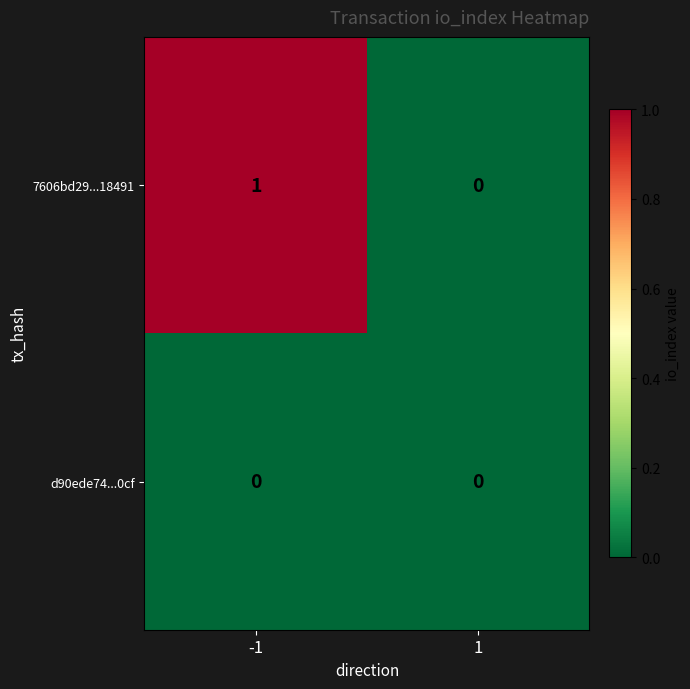

Reading right to left, what are all the values shown in this chart?

7606bd29...18491: 0	1
d90ede74...0cf: 0	0